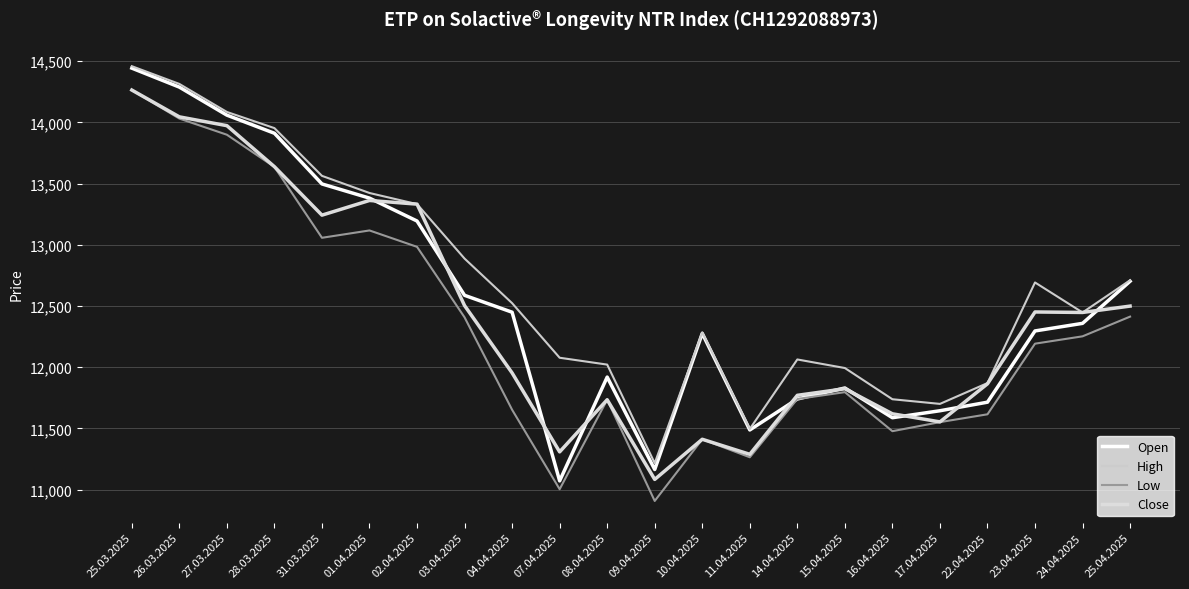

True or false: Open has a value of 6005 at 22.04.2025.

False